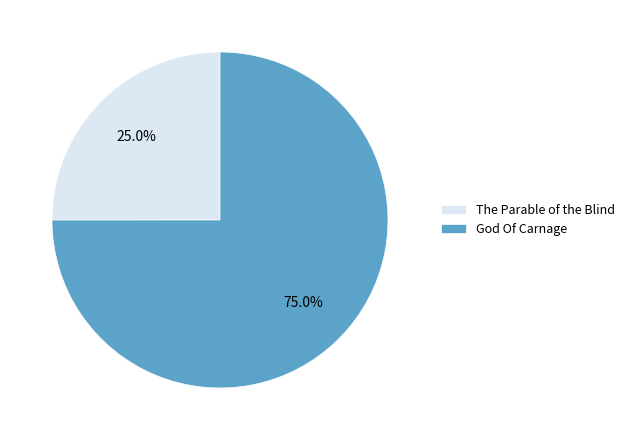

Is it true that God Of Carnage is 75% of the pie?

True